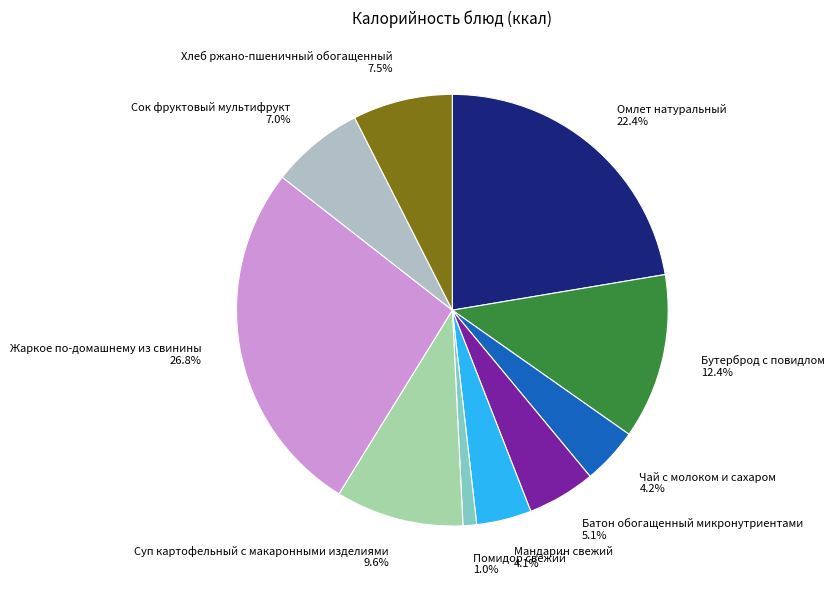

Which has a higher value, Омлет натуральный or Чай с молоком и сахаром?

Омлет натуральный